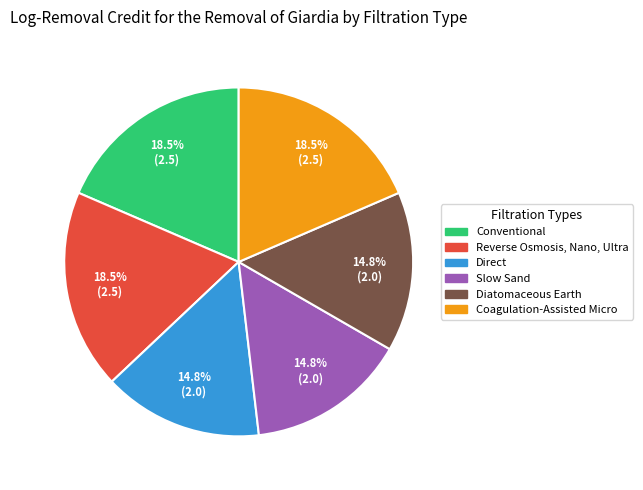

Is it true that Diatomaceous Earth is 22% of the pie?

False